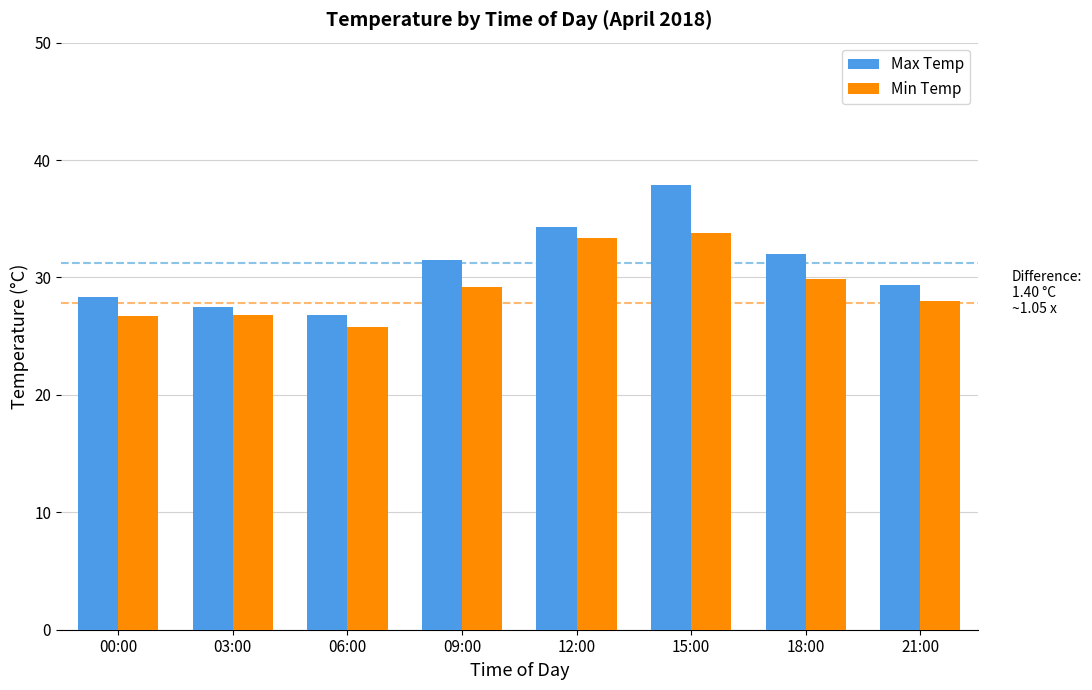

How many data points does each series have?

8